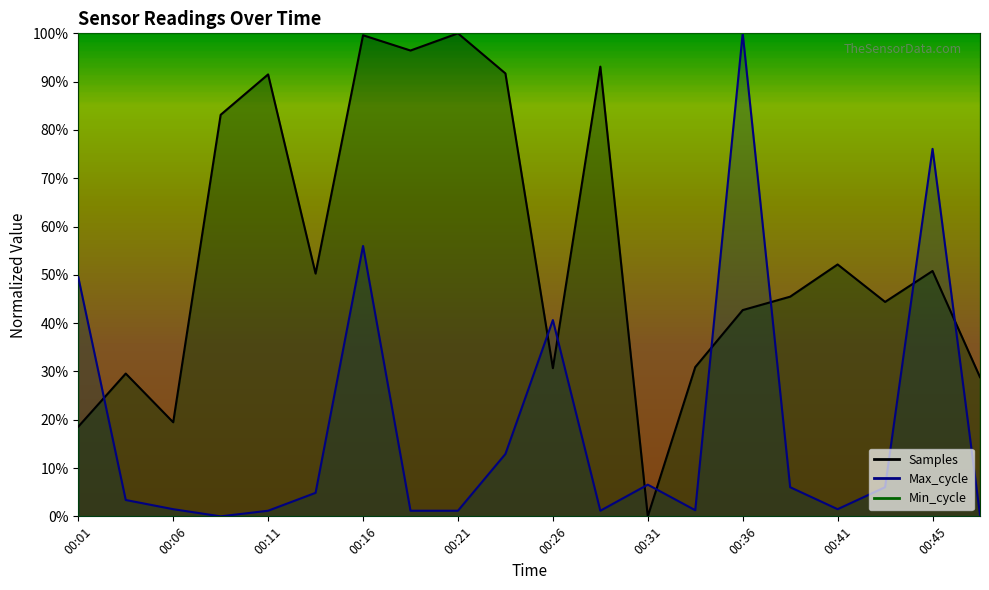

Which series has the largest total across all categories?

Samples